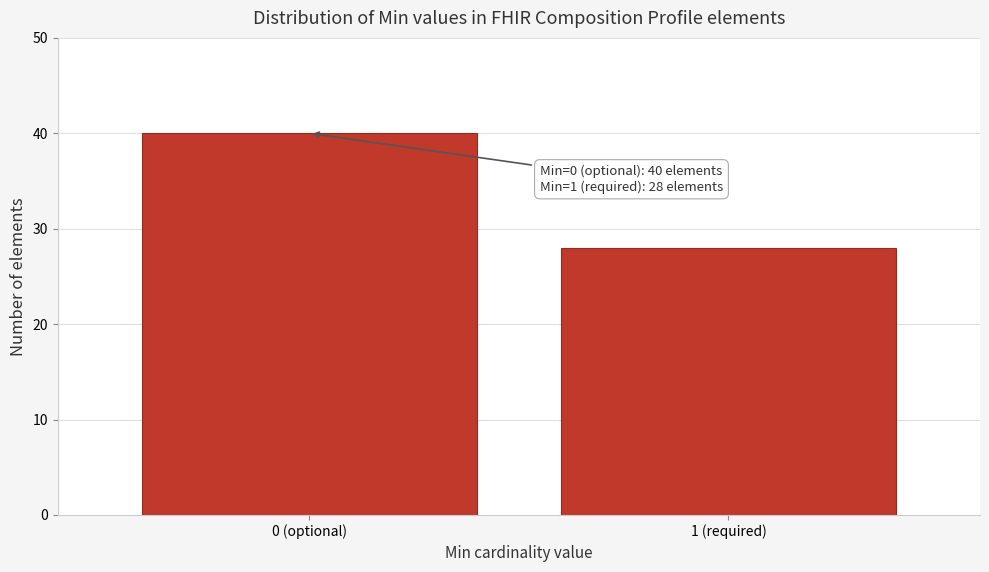

Reading right to left, extract all data points from this chart.

1 (required)=28	0 (optional)=40